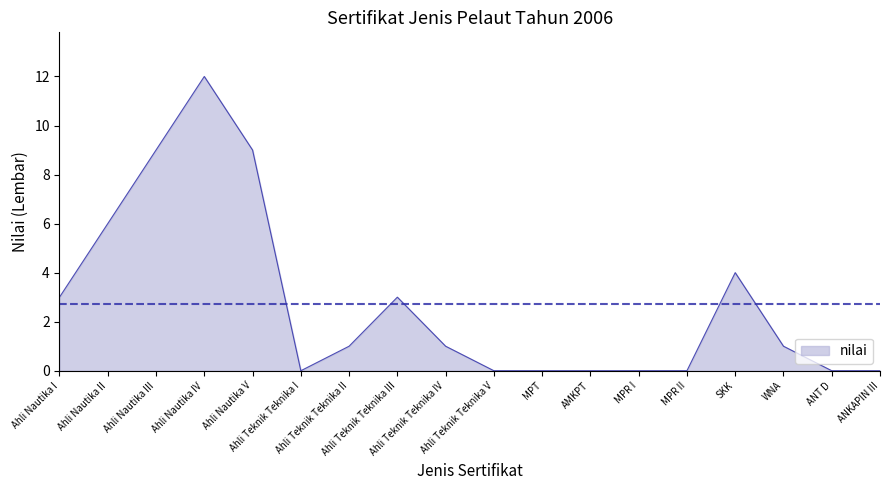

What is the difference between the maximum and minimum values?

12